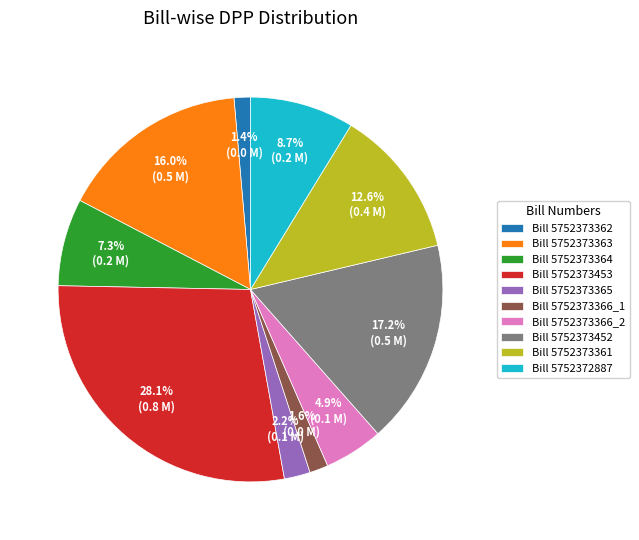

What percentage do Bill 5752373364 and Bill 5752373363 together represent?

23.3%